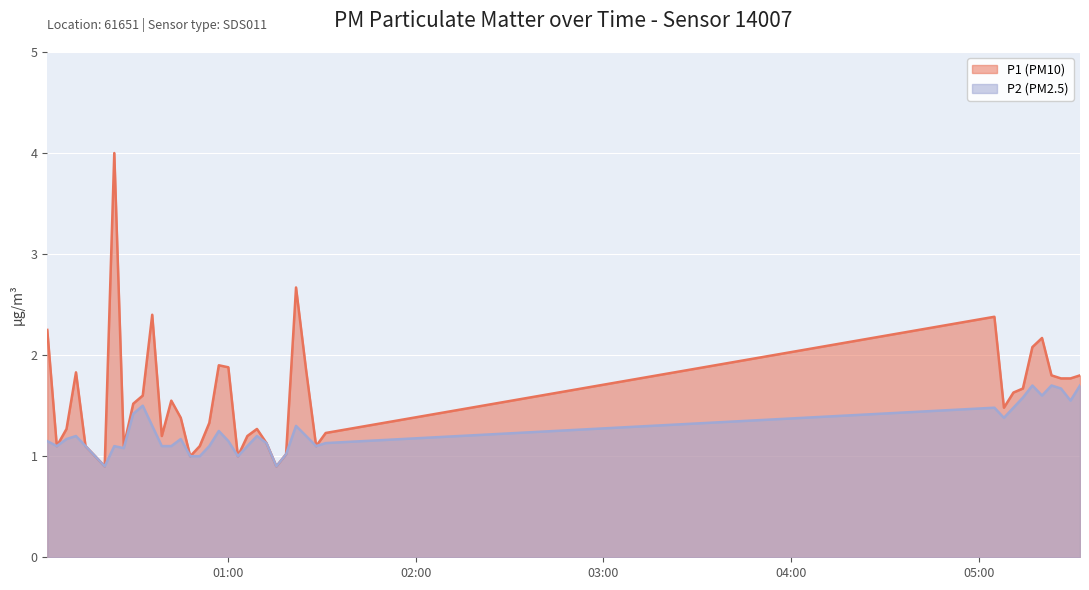

The value of P1 at 2023-05-16T01:00:01 is 1.9. True or false?

True